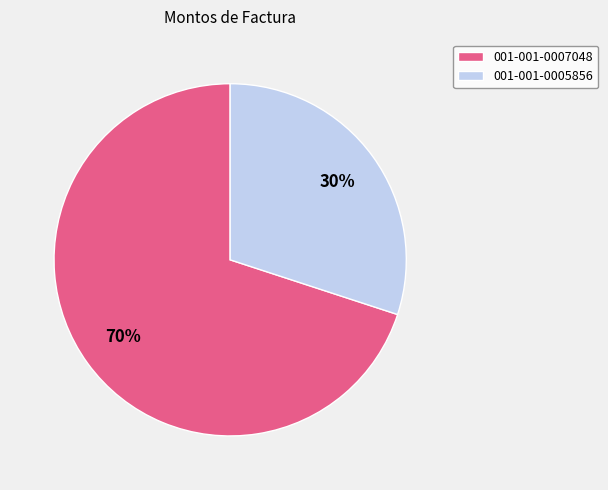

Which has a higher value, 001-001-0007048 or 001-001-0005856?

001-001-0007048